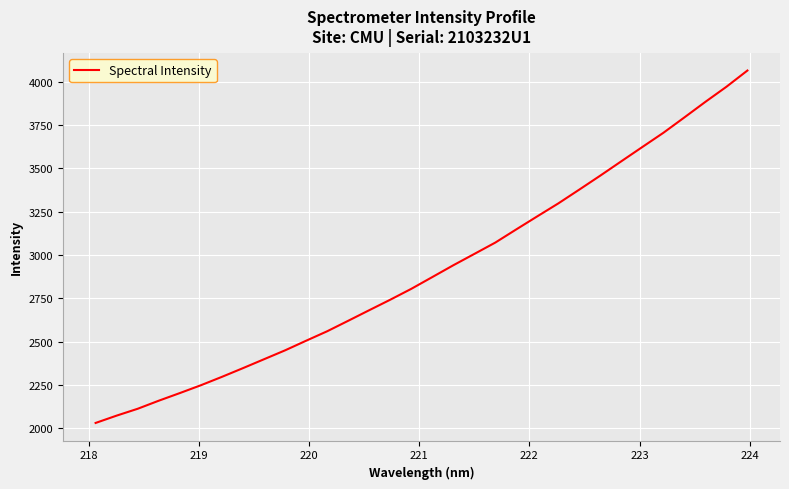

What is the difference between the maximum and minimum values?

2034.7